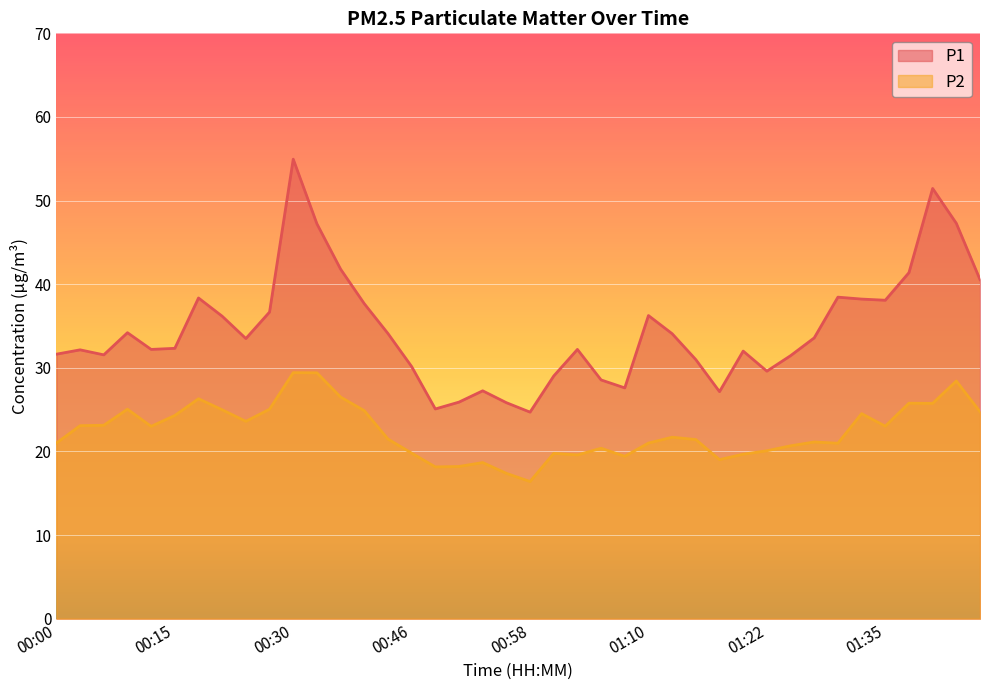

List the series in order of their overall mean, lowest first.

P2, P1